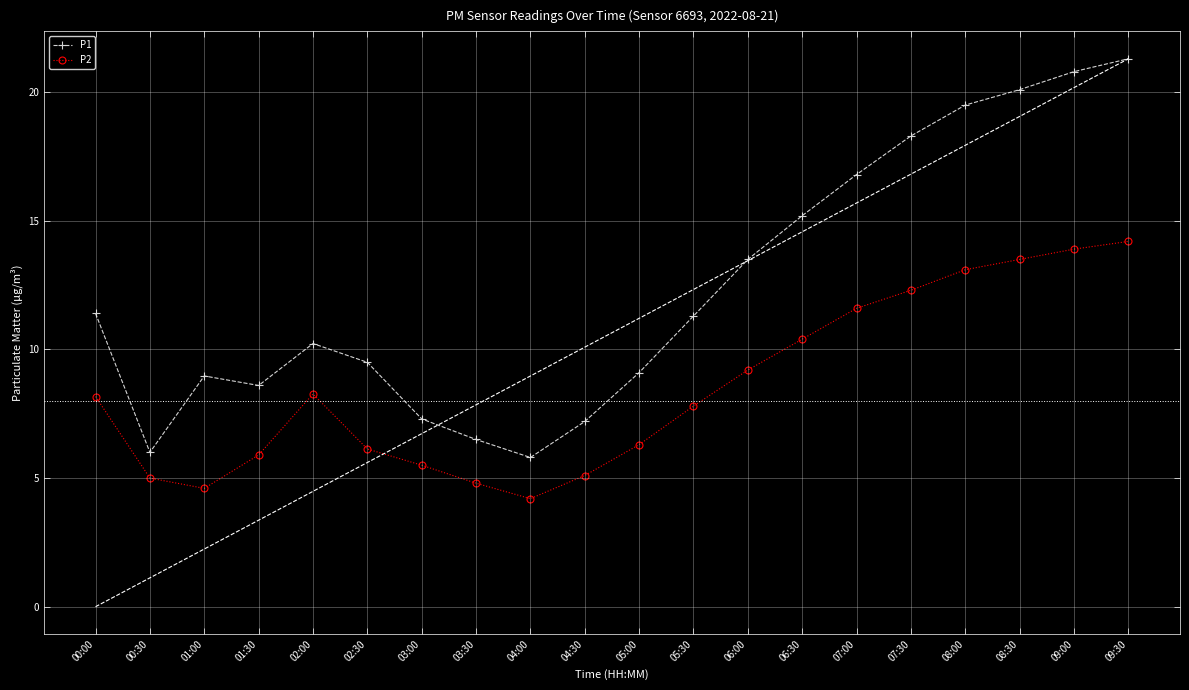

How many lines are shown in the chart?

2